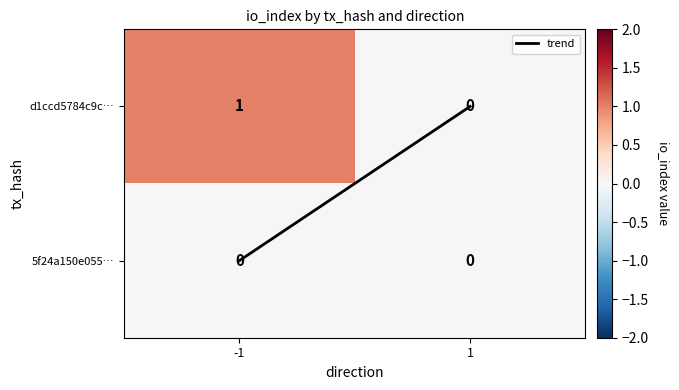

What is the maximum value shown in the chart?

1